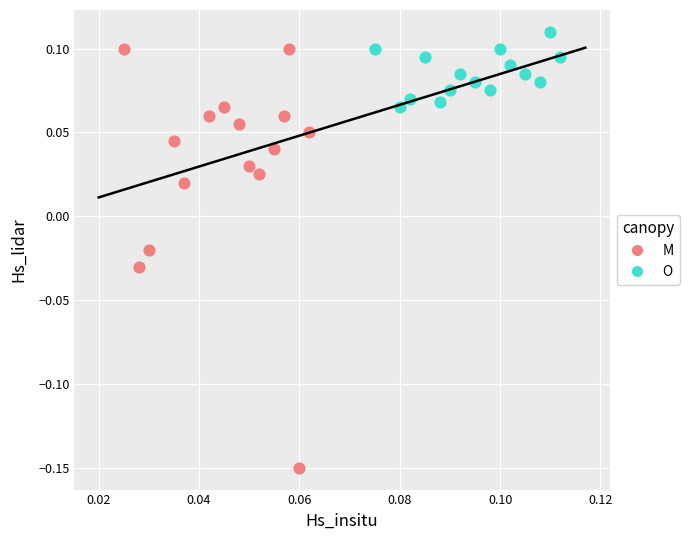

Which series has the widest spread of Y values?

M